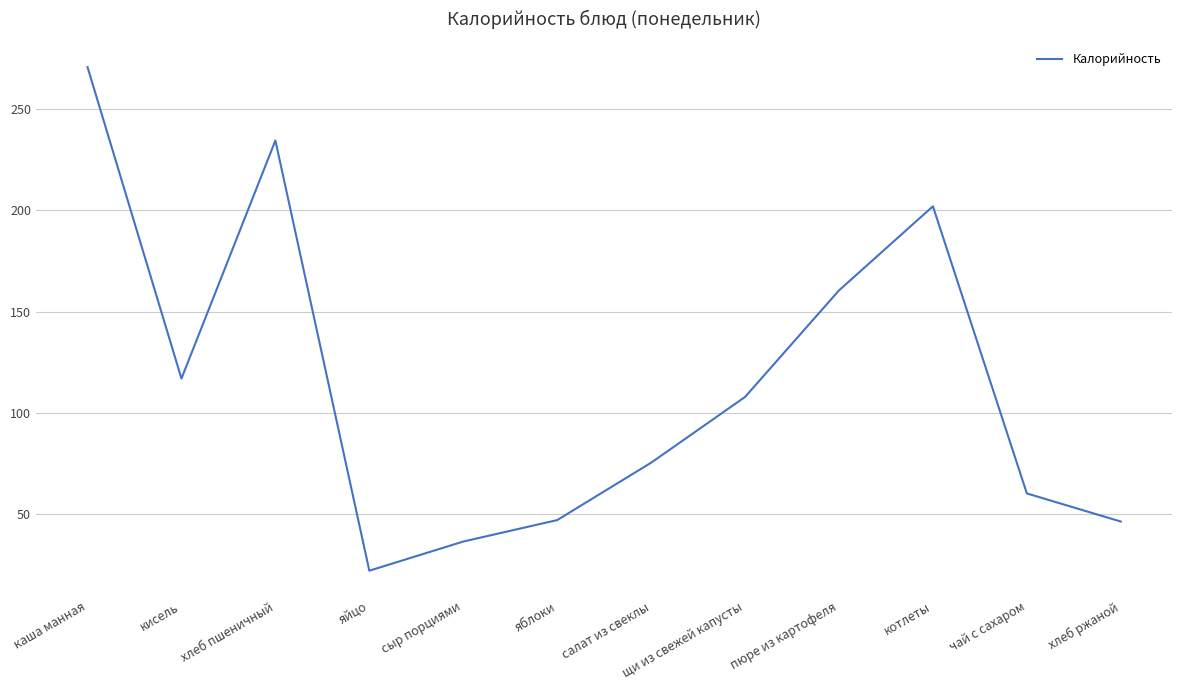

At which category does the chart reach its minimum across all series?

яйцо